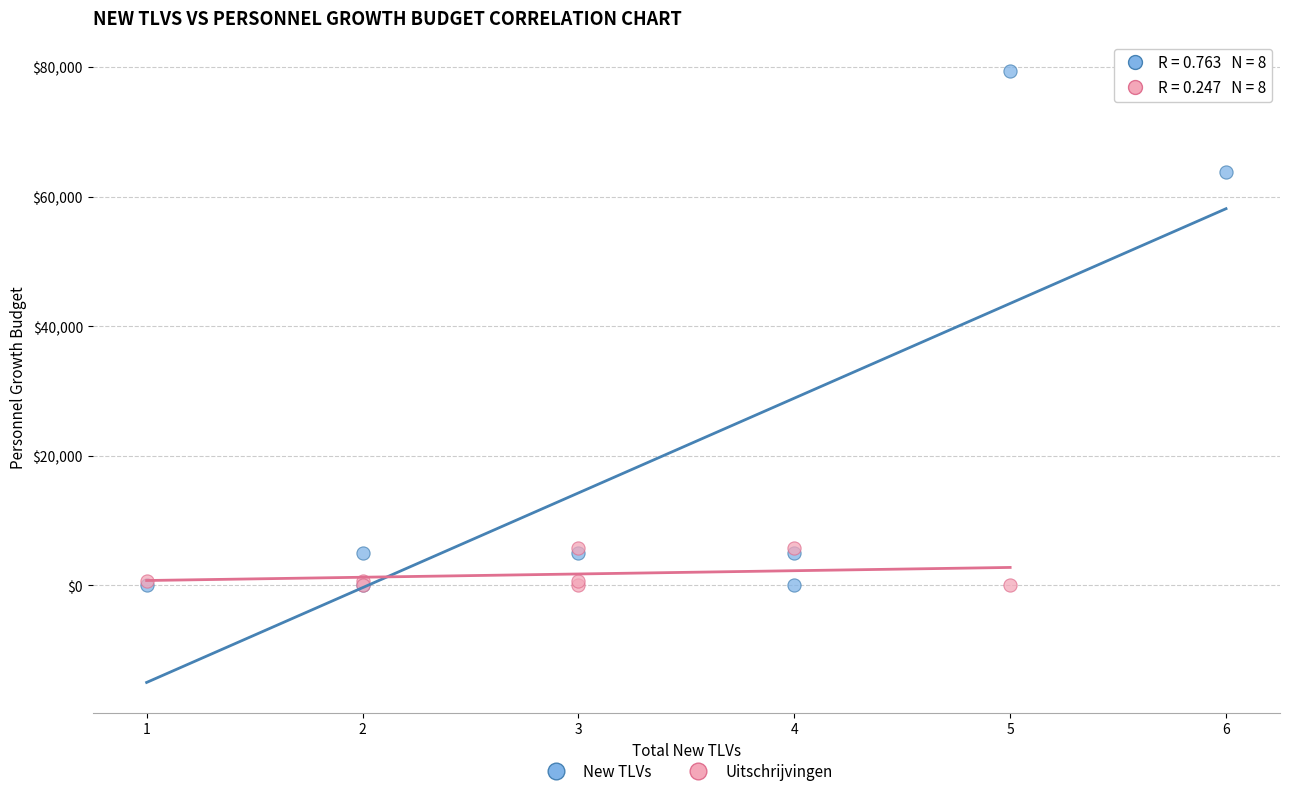

Which series has the widest spread of Y values?

New TLVs